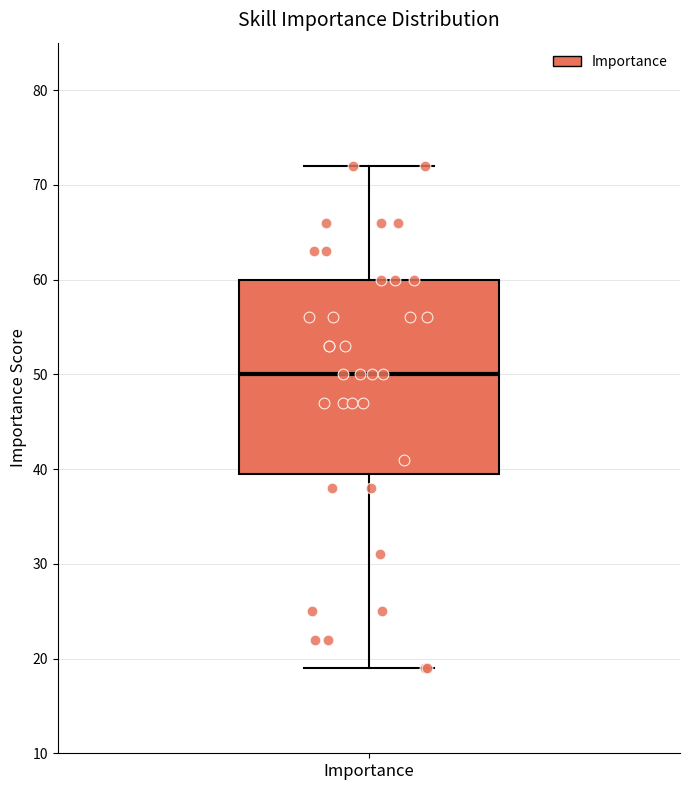

Read this box plot against the y-axis: the position of the median line, the range covered by the box, and the ends of both whiskers. The values are not printed on the chart, so give them approximately, as read against the axis.

median 50, box 40 to 60, whiskers 19 to 72